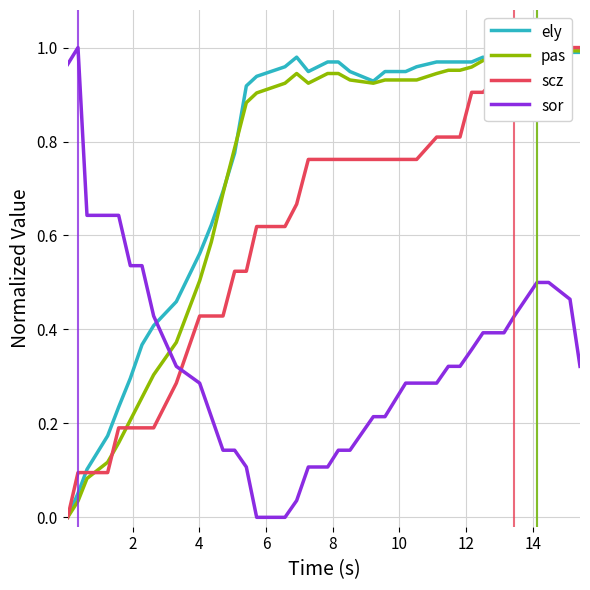

What is the value of the pas point at the 6th from the left?

0.2